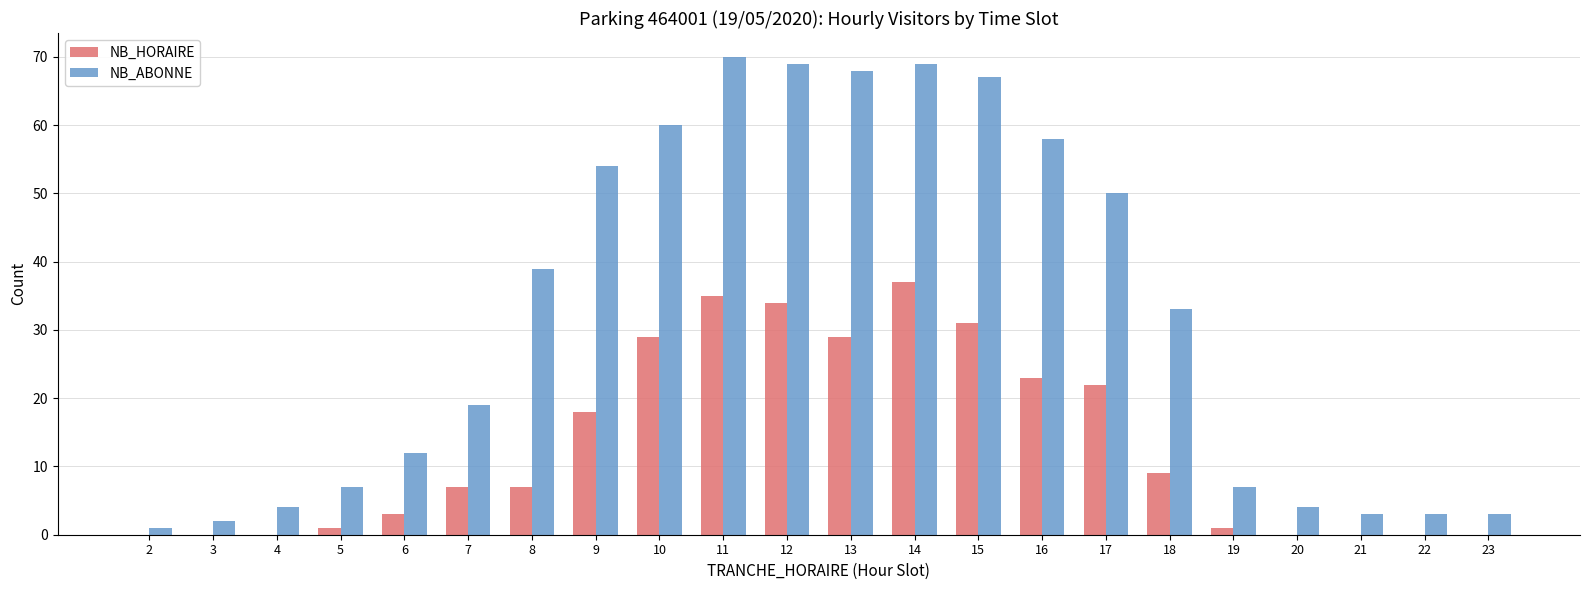

Which series changed the most between 7 and 23?

NB_ABONNE